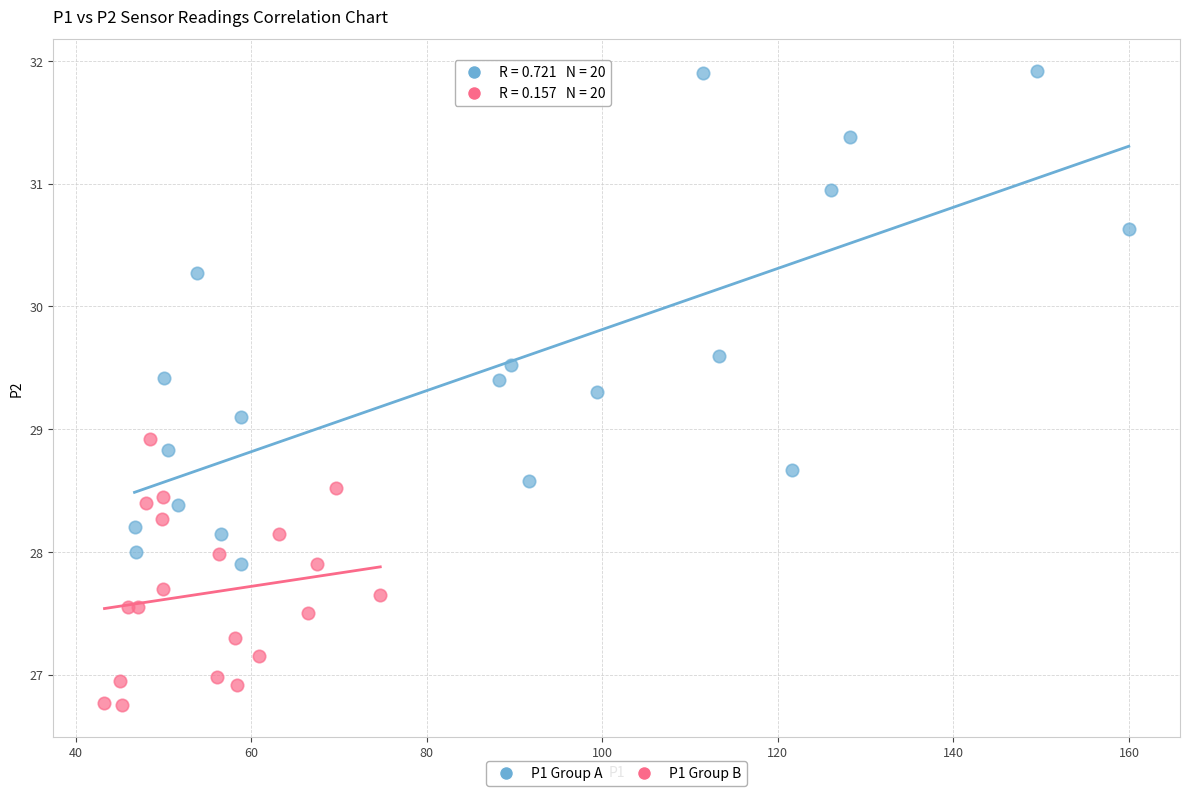

Which series reaches the maximum Y coordinate?

P1 Group A